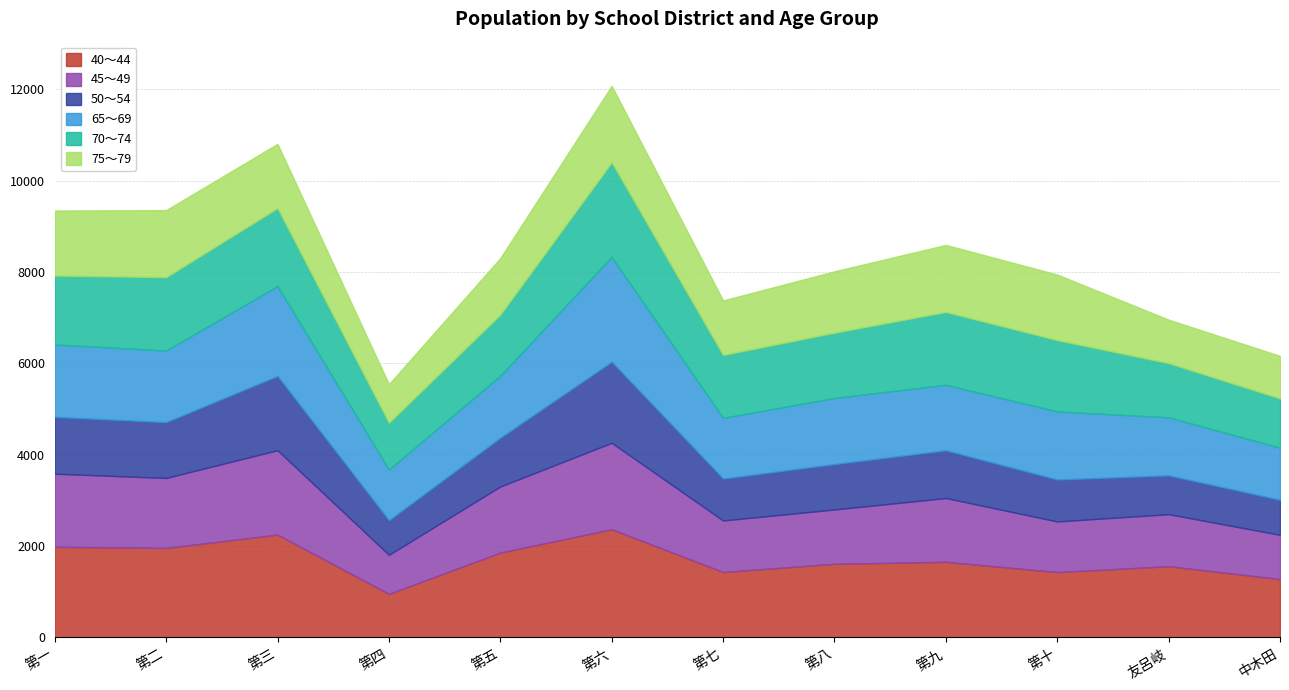

Which series ends up on top after the final intersection of 65～69 and 70～74?

65～69